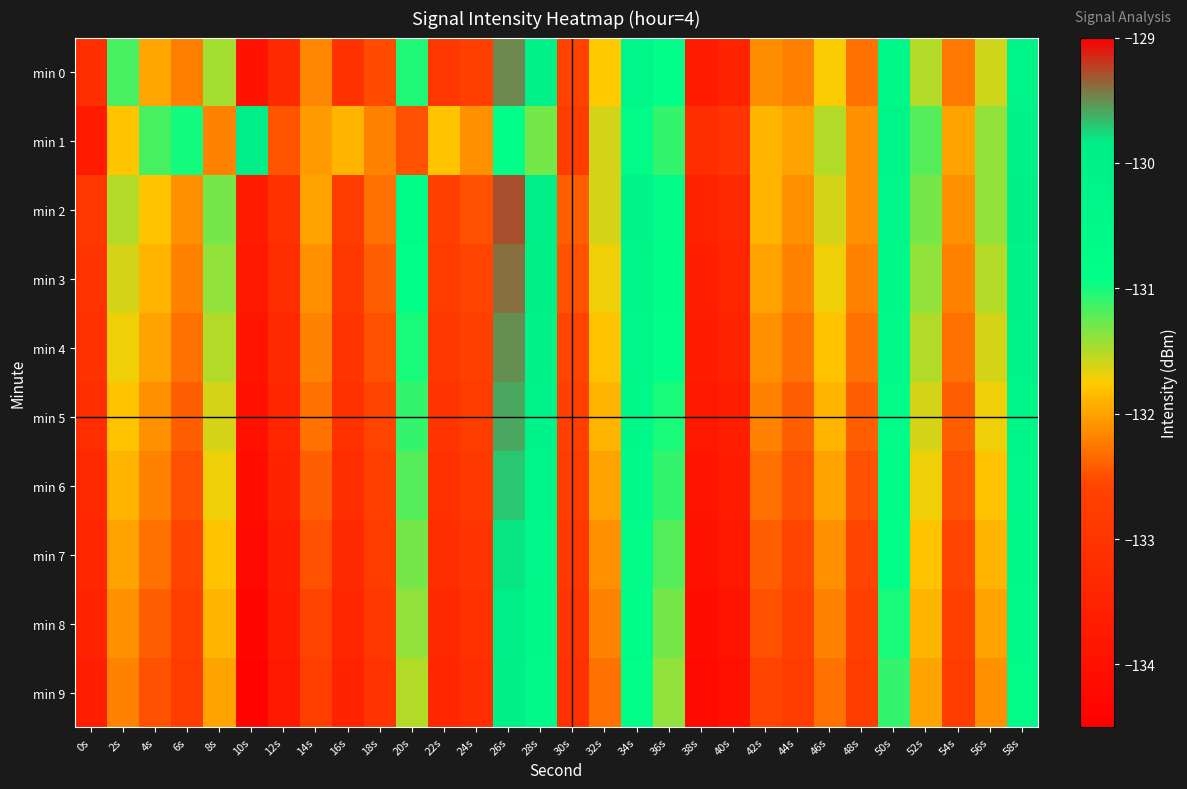

What is the smallest value displayed?

-134.4